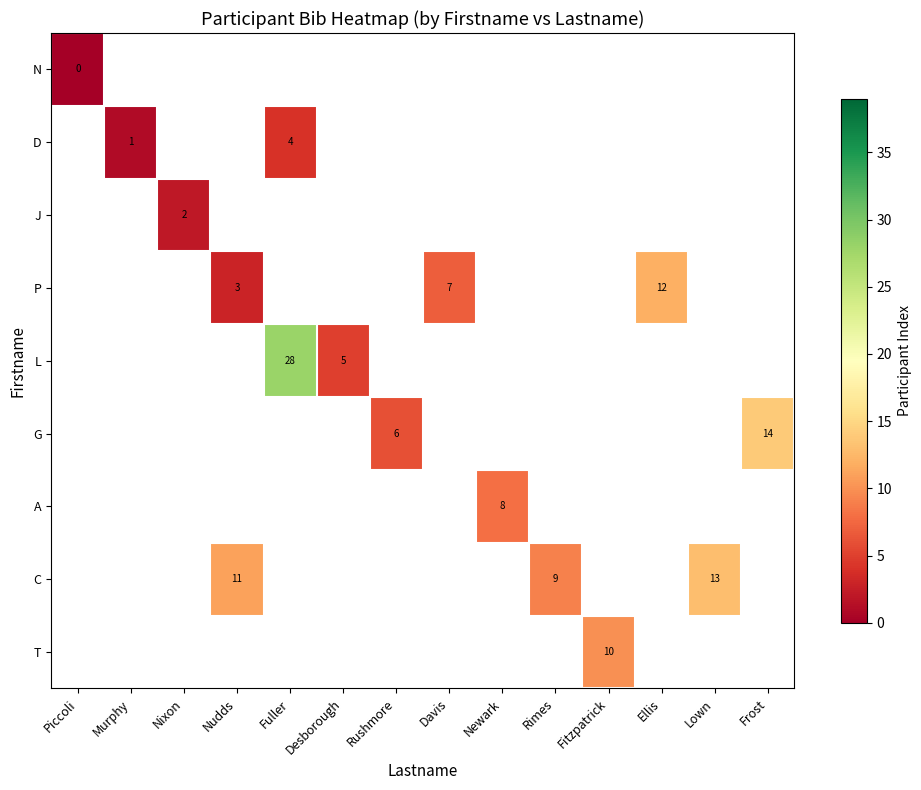

At which category does the chart reach its minimum across all series?

Piccoli